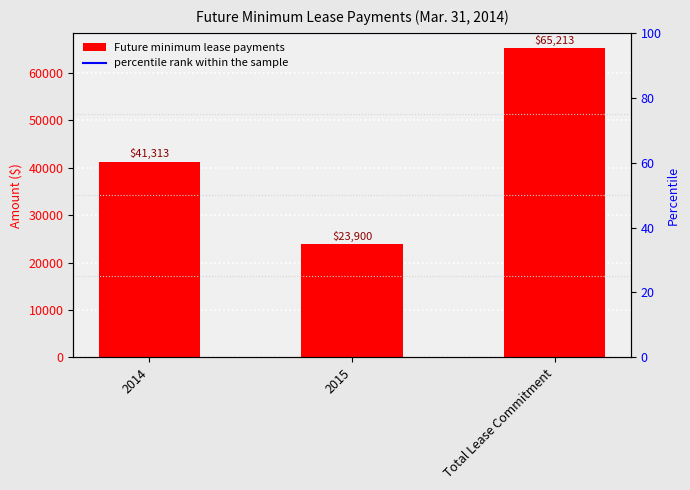

What is the minimum value shown in the chart?

23900